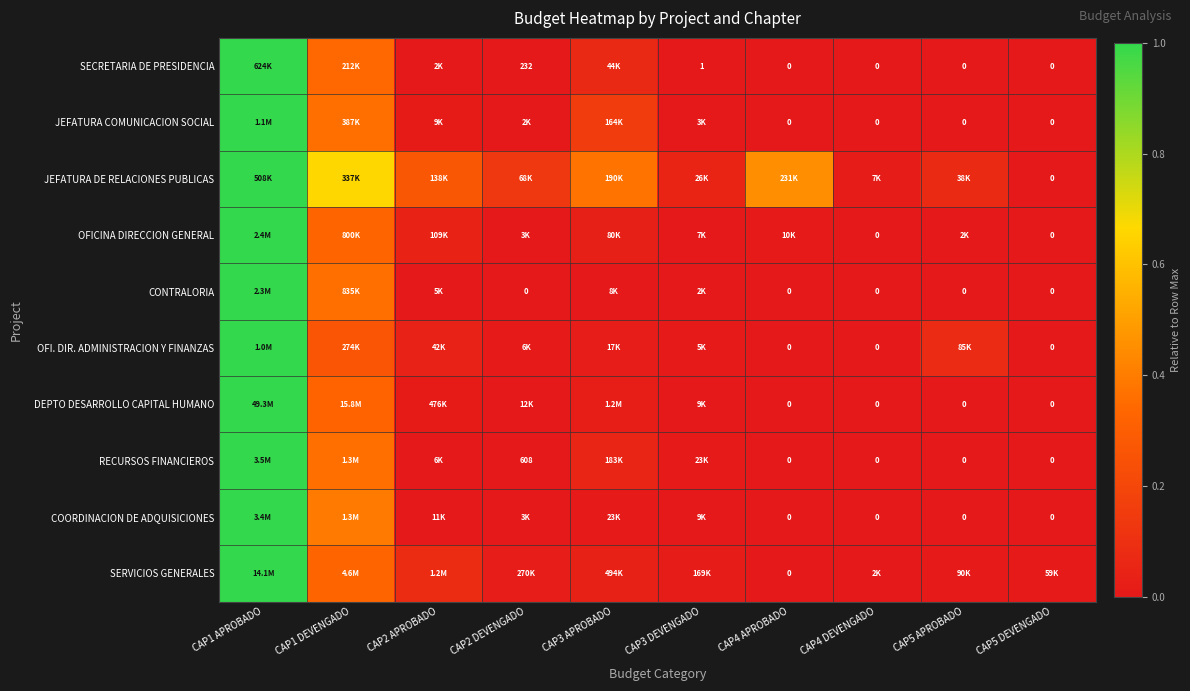

Is the value of OFICINA DIRECCION GENERAL at CAP3 APROBADO greater than the value of COORDINACION DE ADQUISICIONES at CAP5 APROBADO?

Yes